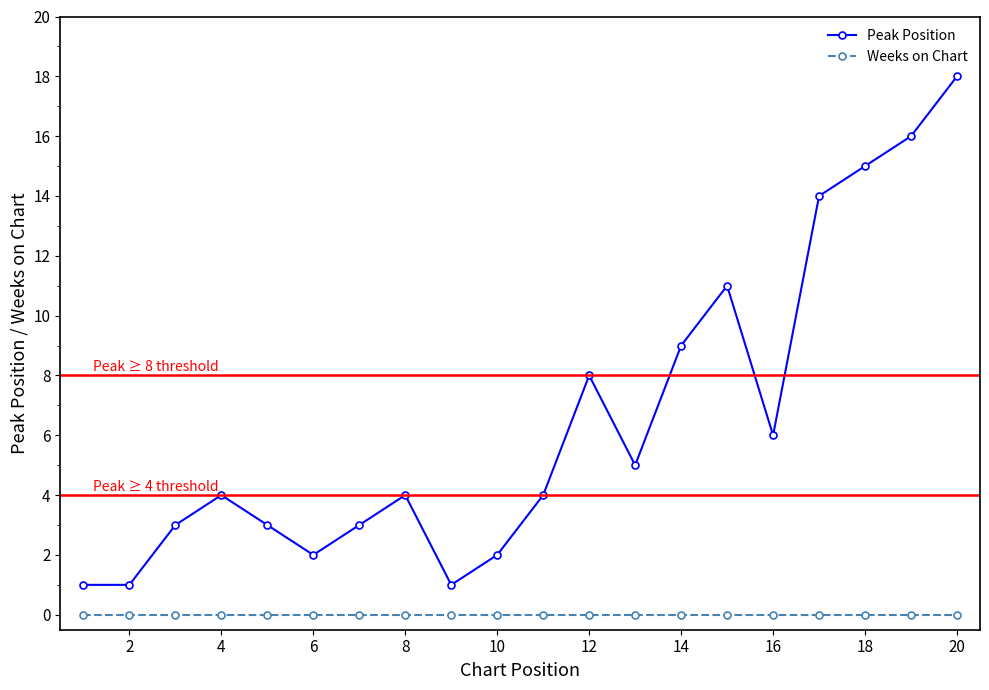

Which series has the largest range (max minus min)?

Peak Position